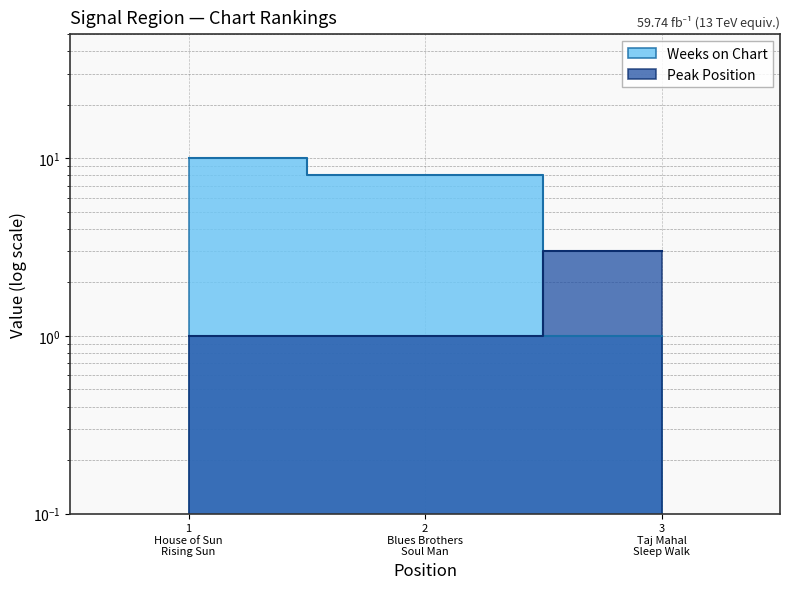

How many lines are shown in the chart?

2